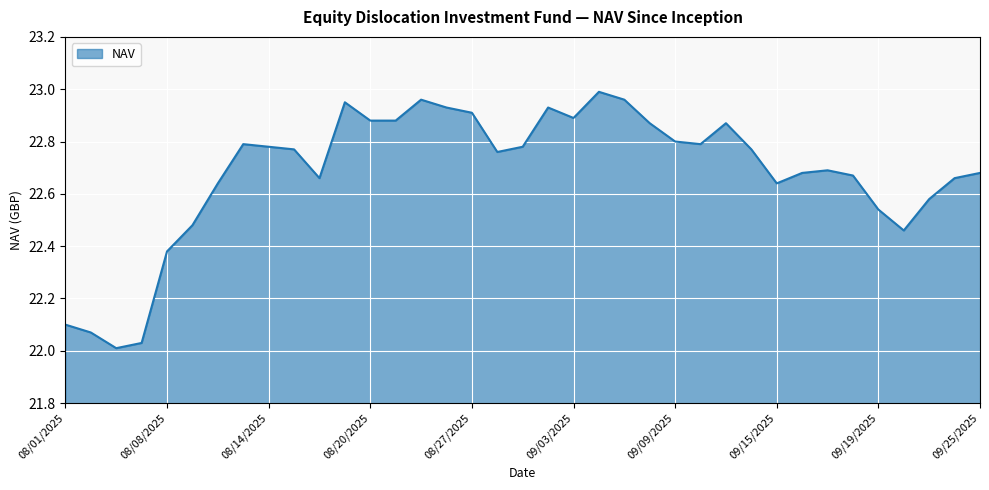

How many lines are shown in the chart?

1